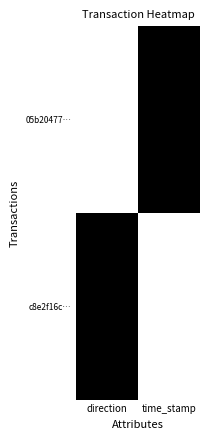

Reading left to right, transcribe all the data shown in this chart.

05b20477…: direction=0	time_stamp=1
c8e2f16c…: direction=1	time_stamp=0